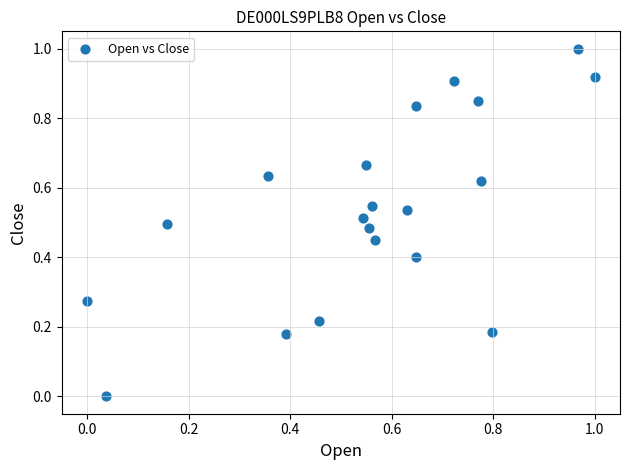

What is the range of Y values (max minus min)?

1.0